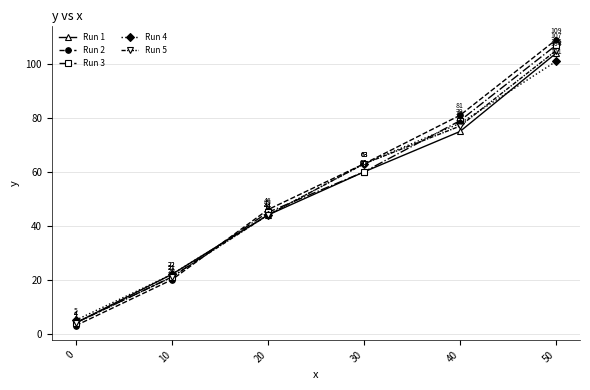

Which series has the widest spread of values?

Run 2